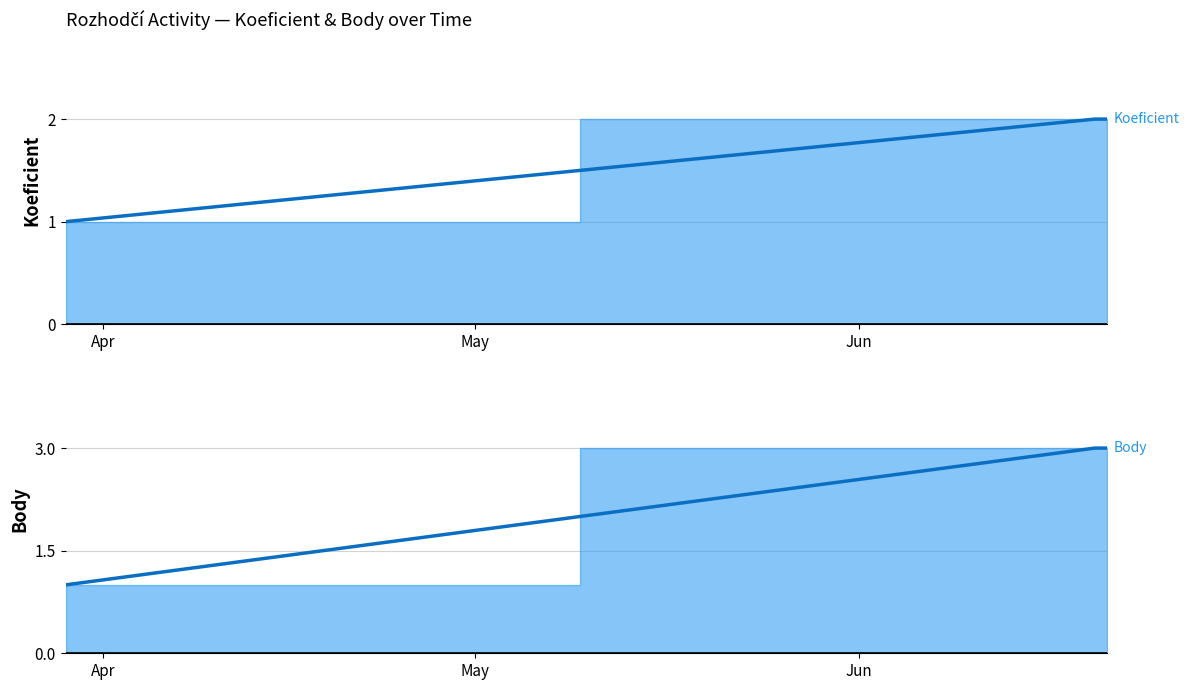

What is the spread (max minus min) of values at Jun?

1